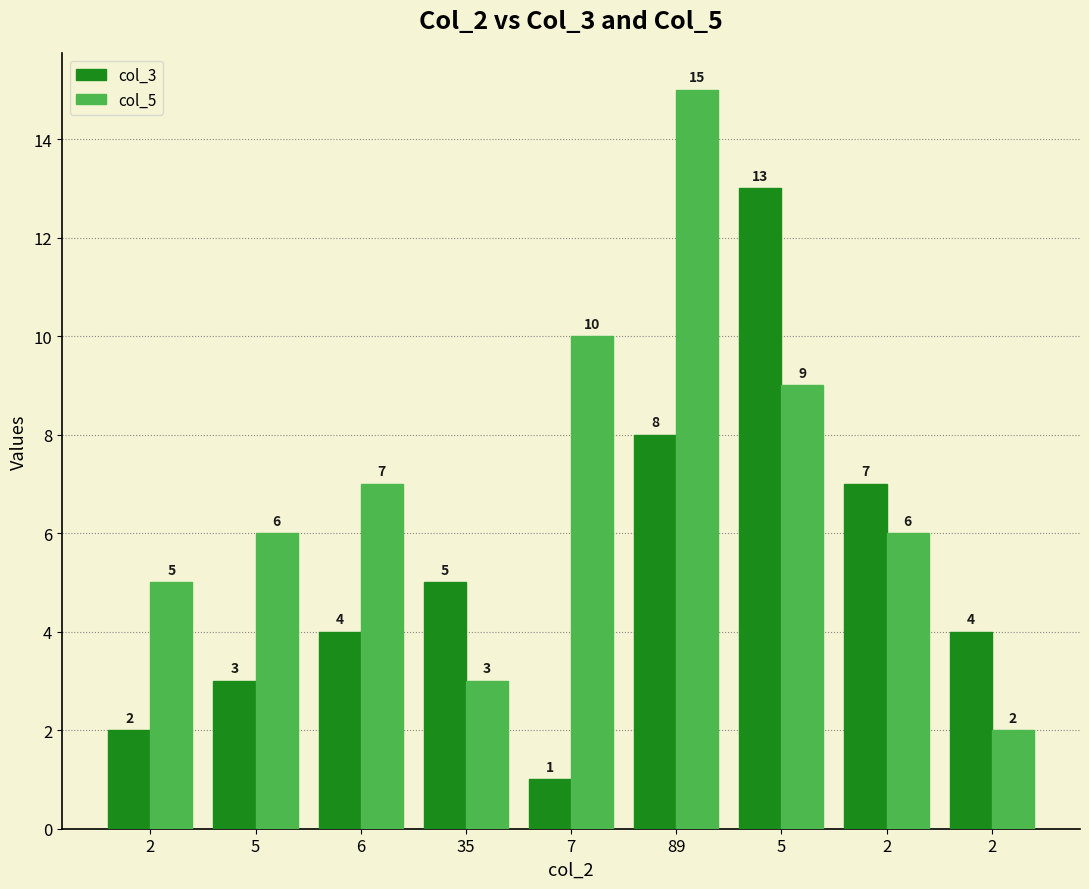

Which has a higher value, 2 or 6?

2